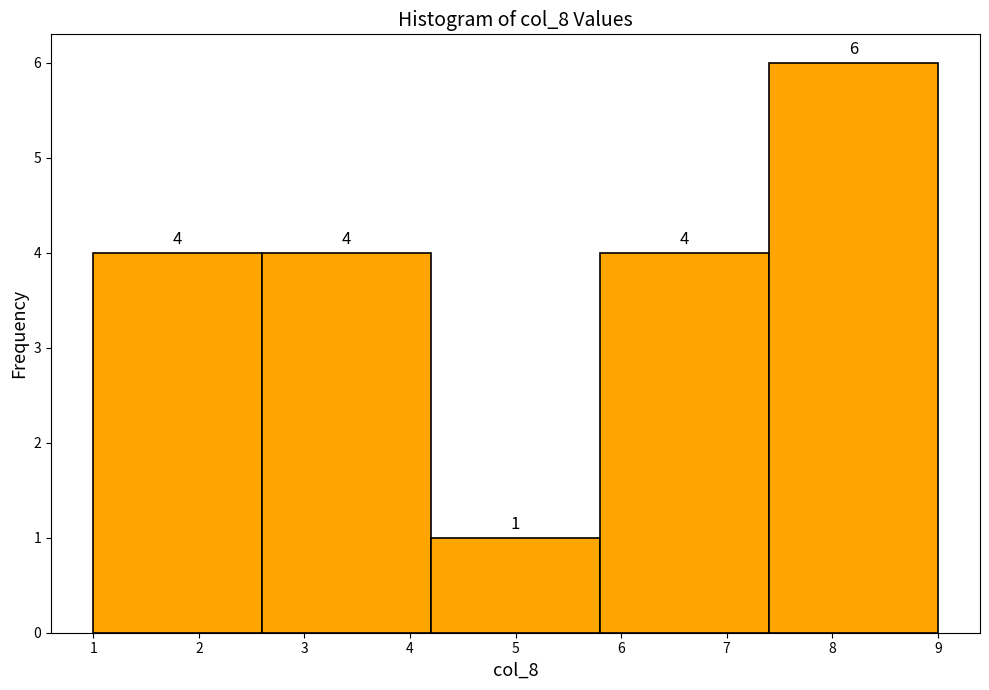

How tall is the bar that spans 2.6 to 4.2 on the x-axis?

4